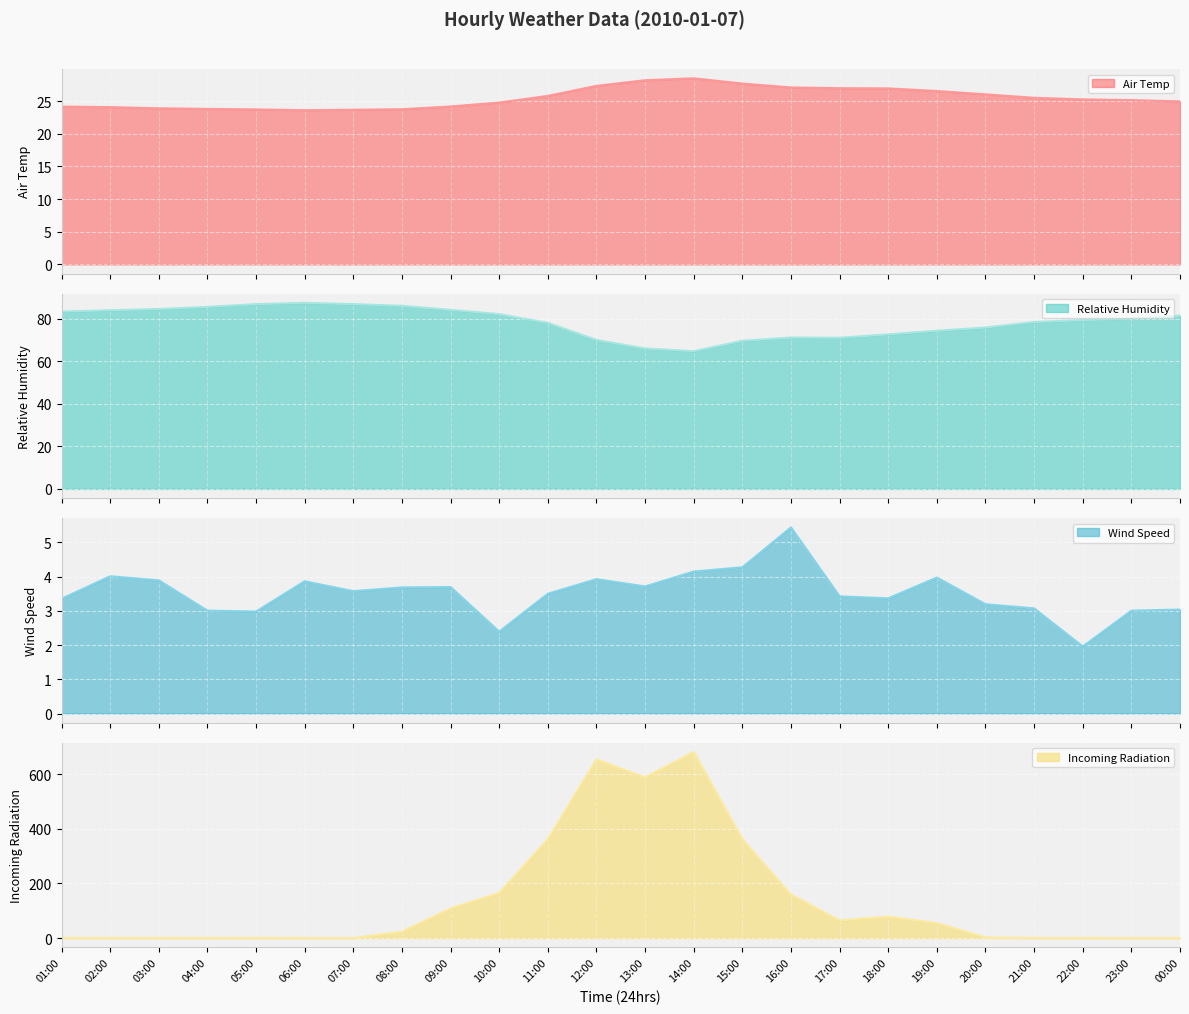

What position from the right is 16:00?

9